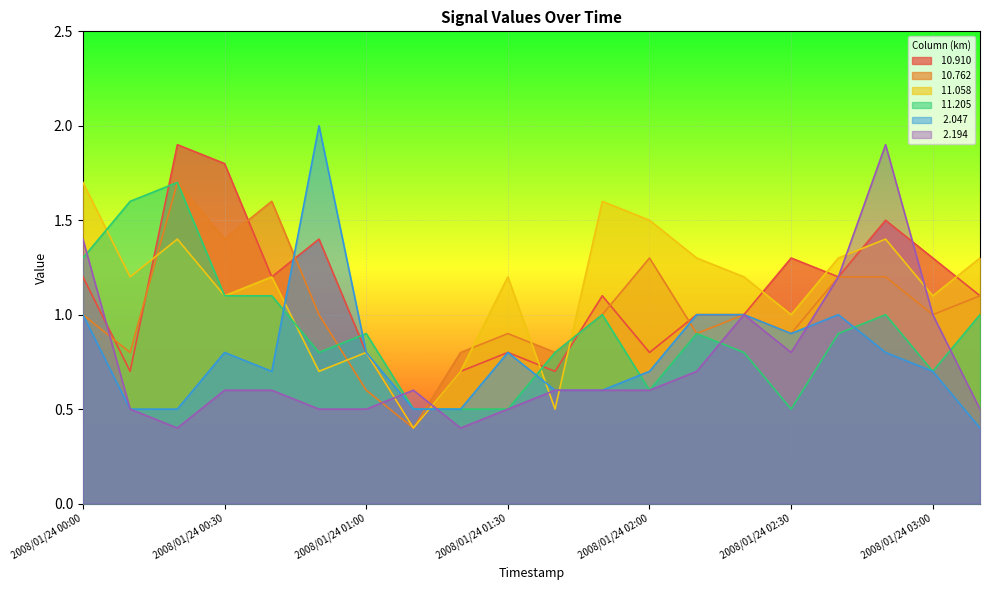

How many interior local valleys does the  10.910 series have?

6